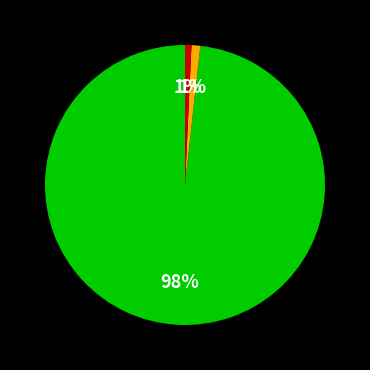

Is there any slice that represents more than half of the pie?

Yes